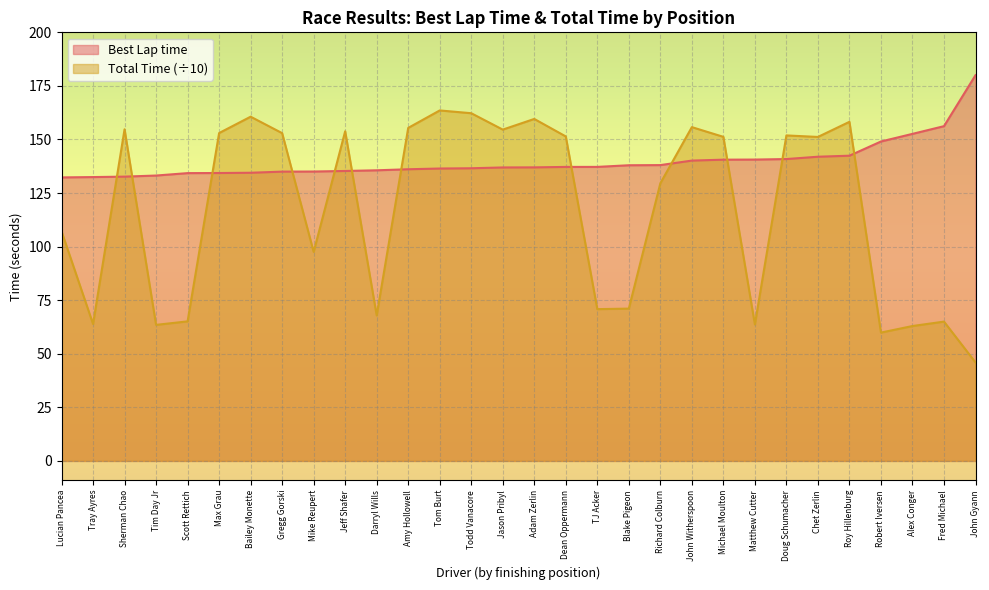

In Total Time, how many points are higher than both neighbors (excluding endpoints)?

9